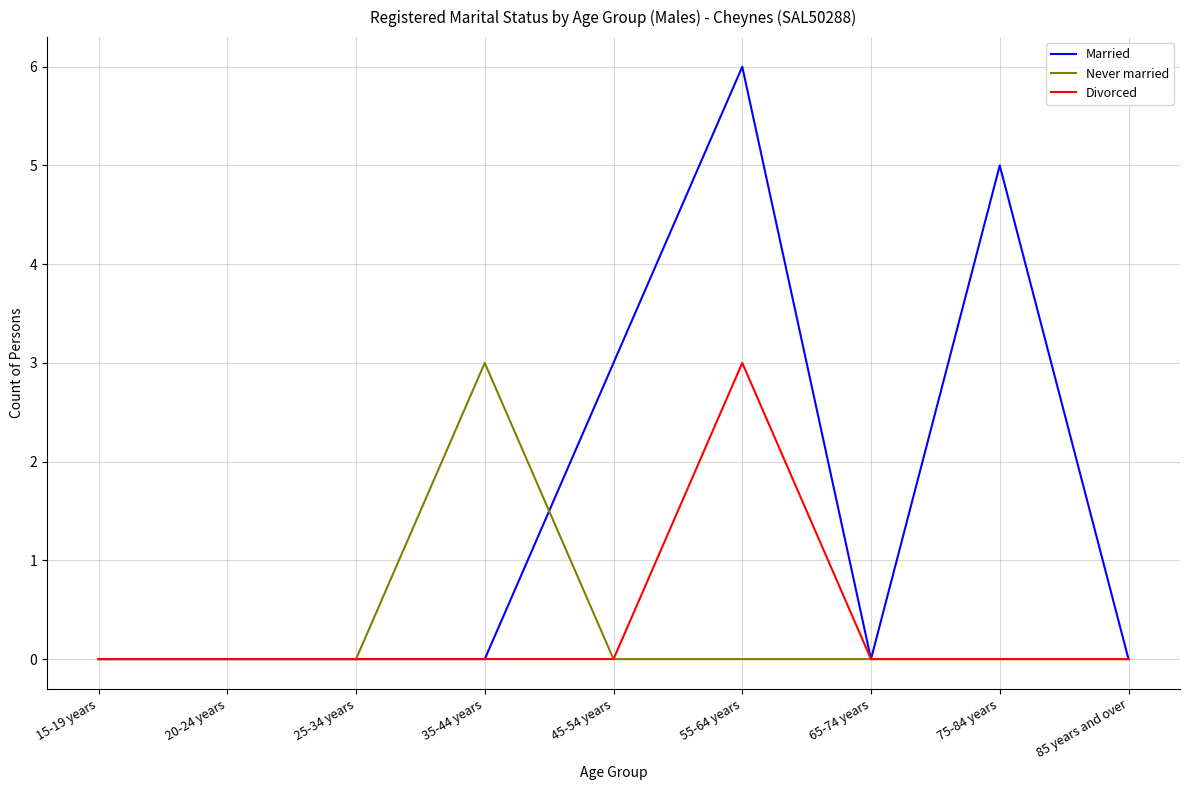

What is the average value of the Married series?

2